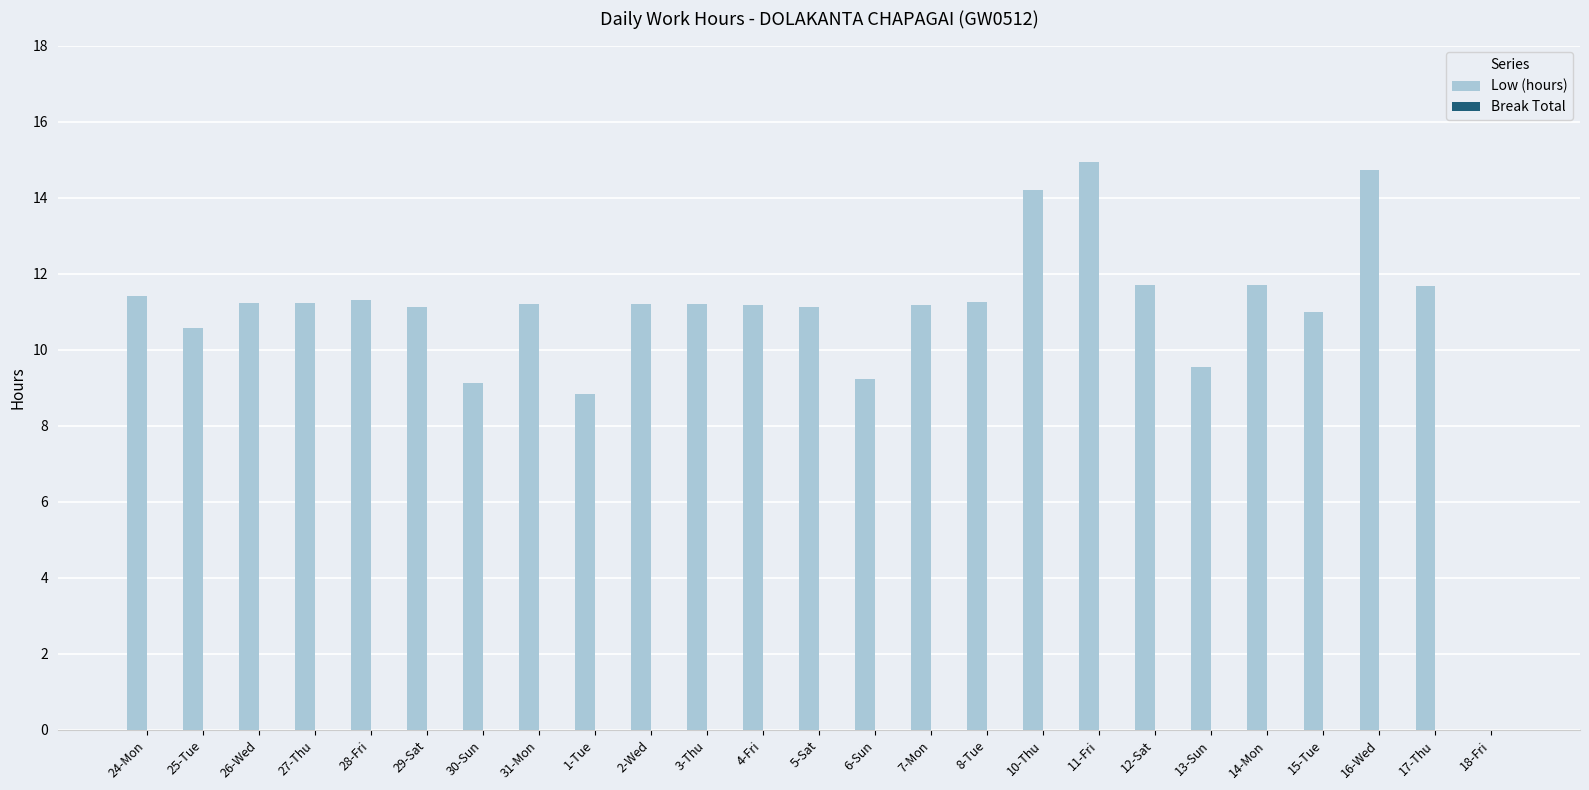

Read the value at 17-Thu.

11.7